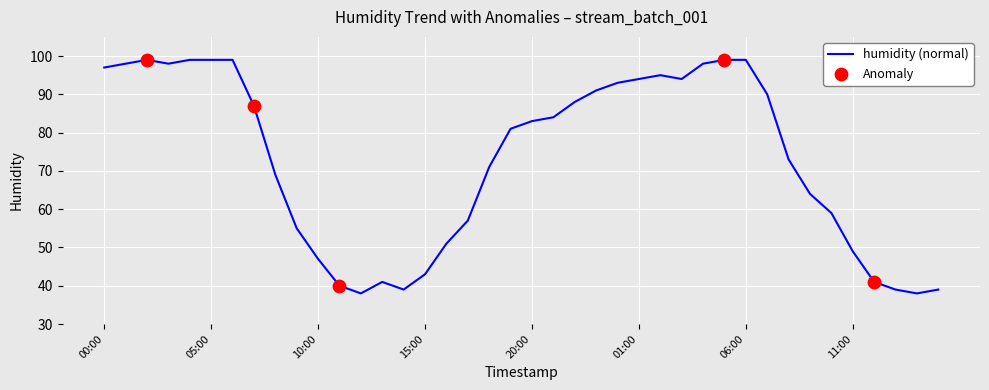

What is the maximum value shown in the chart?

99